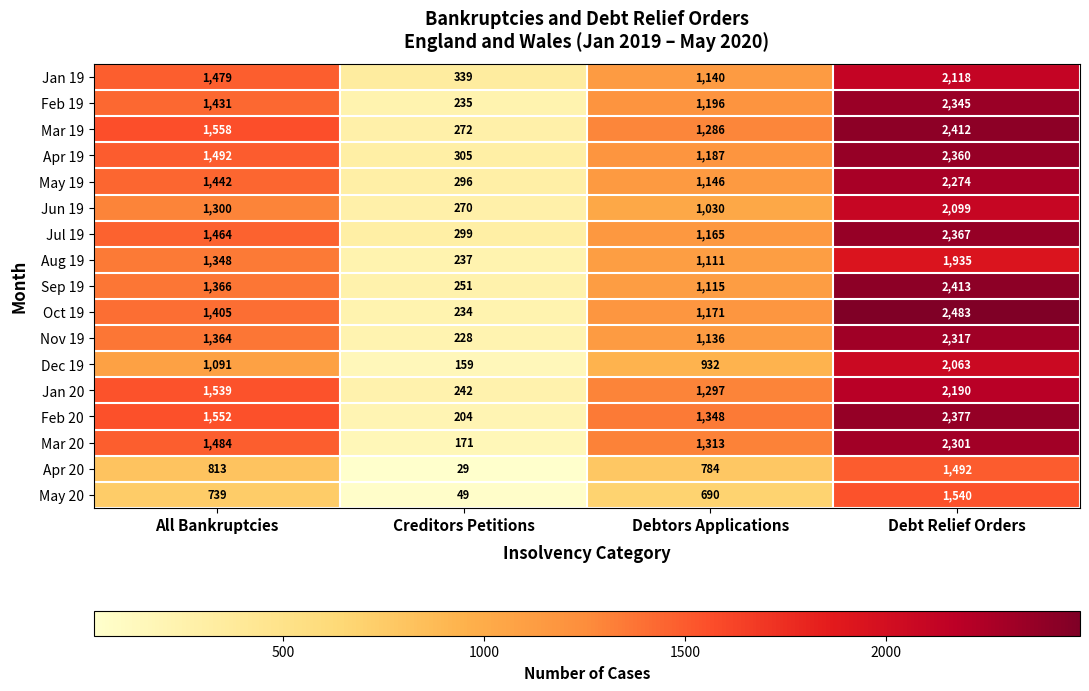

What is the minimum value shown in the chart?

29